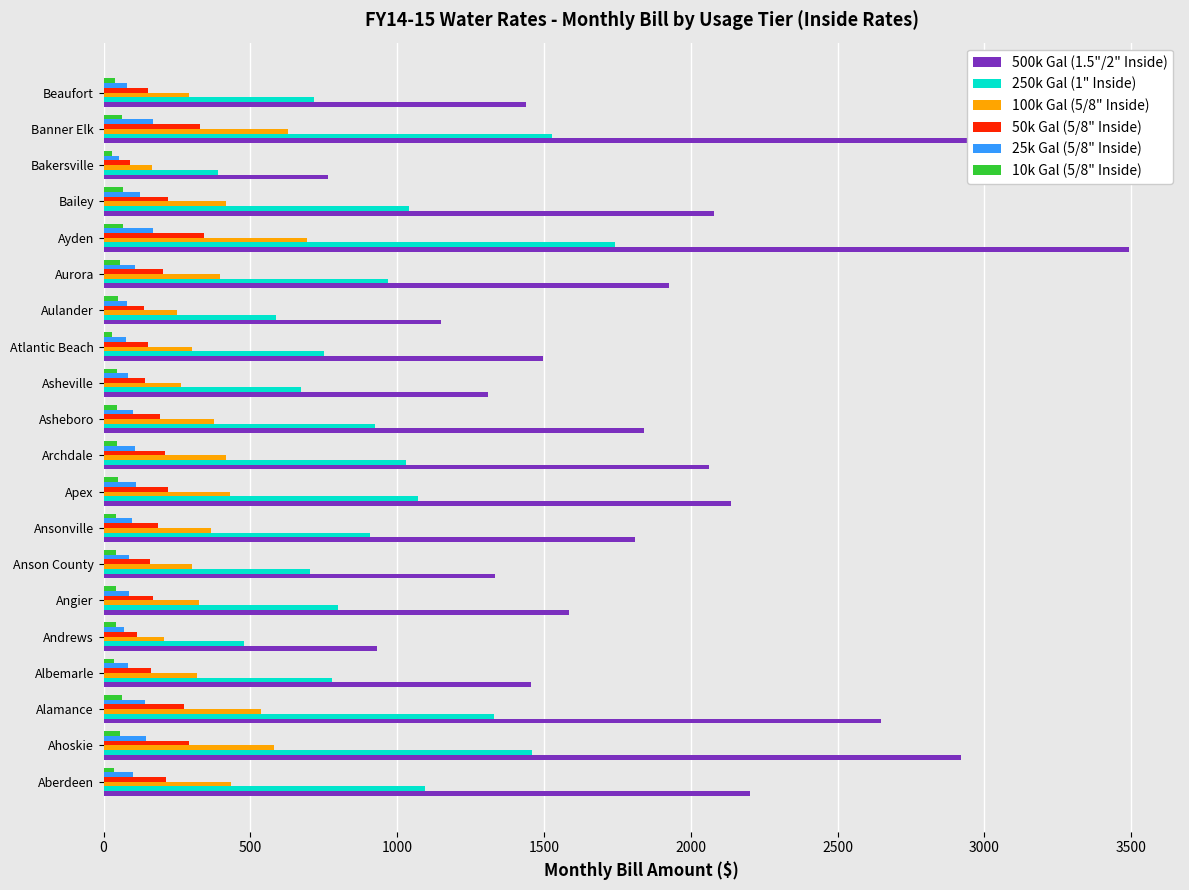

Is it true that 250k Gal (1" Inside) equals 1459.5 at Ahoskie?

True